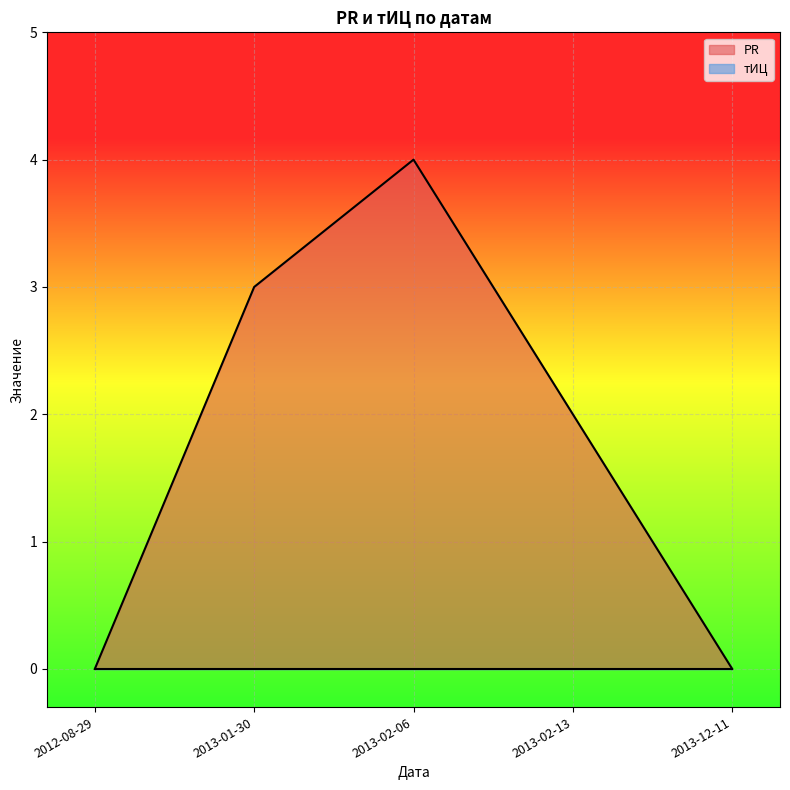

What value does the data have at 2013-01-30?

3